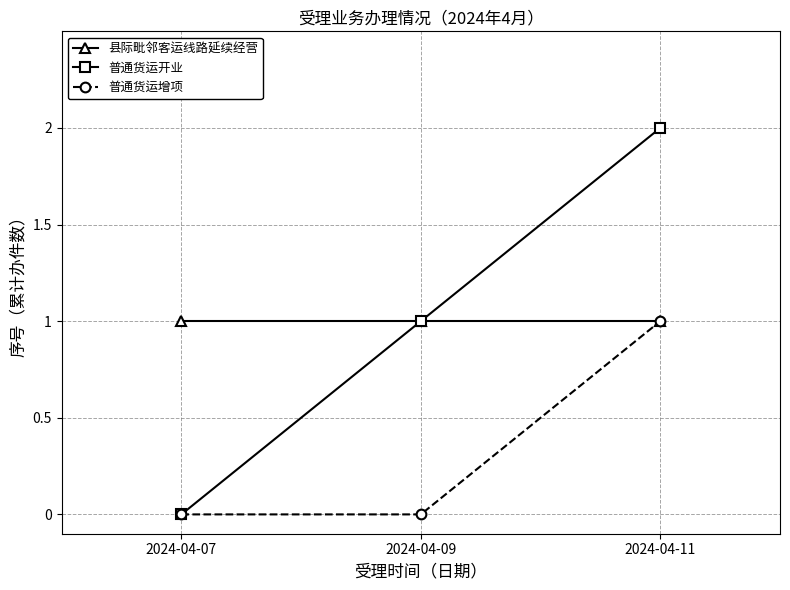

What is the value of the 普通货运增项 point at the 3rd from the left?

1